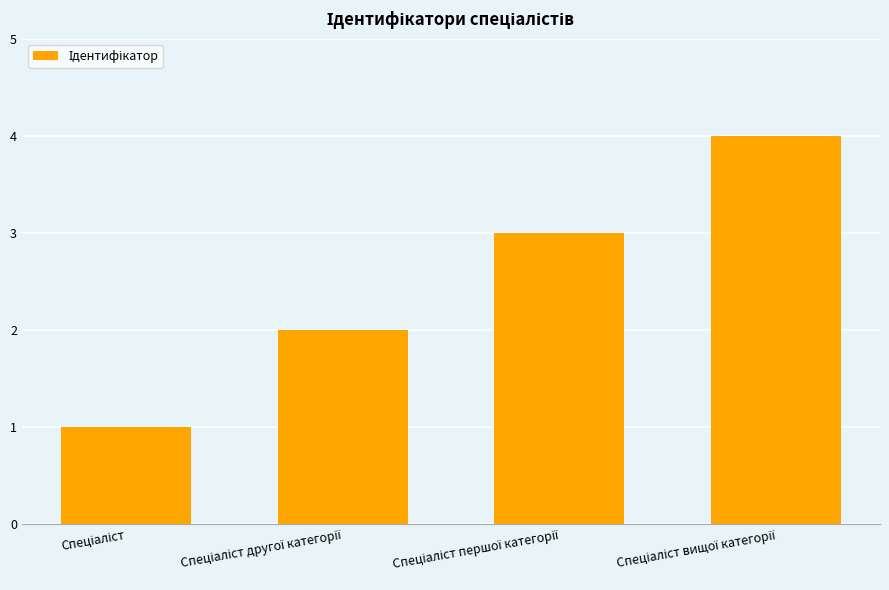

Reading left to right, extract all data points from this chart.

1	2	3	4